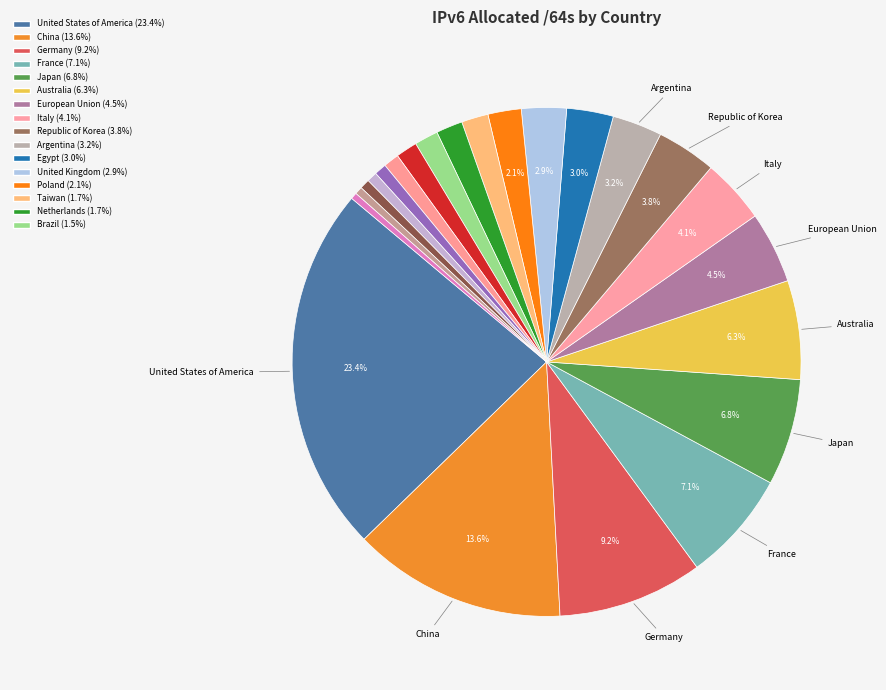

Which category has the biggest portion of the pie?

United States of America